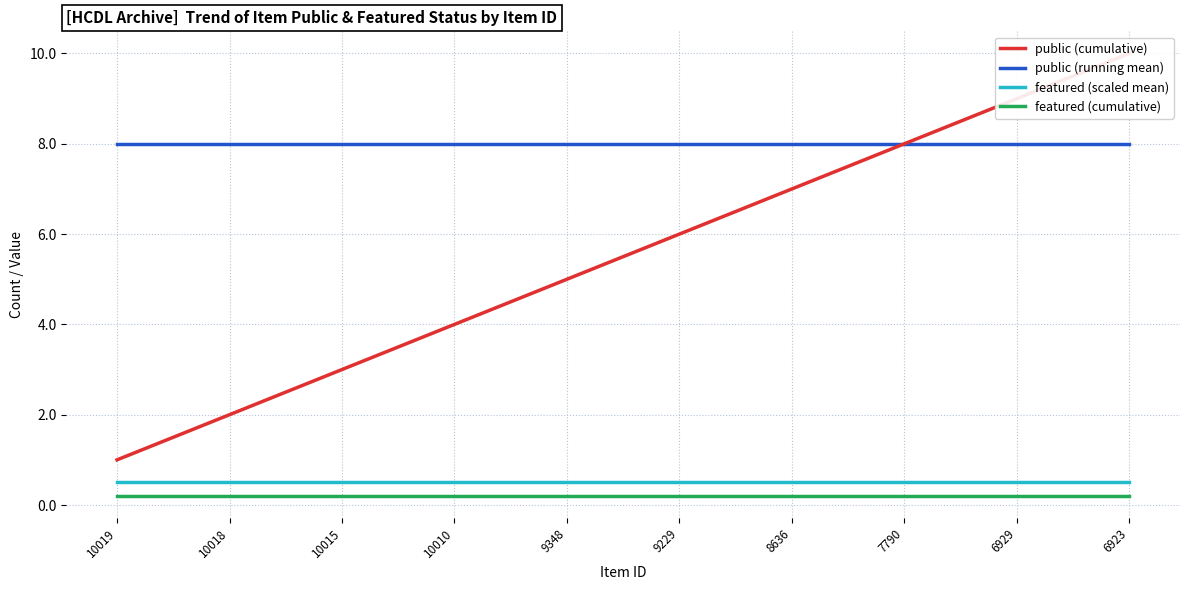

How many values in the public (cumulative) series exceed 6?

4